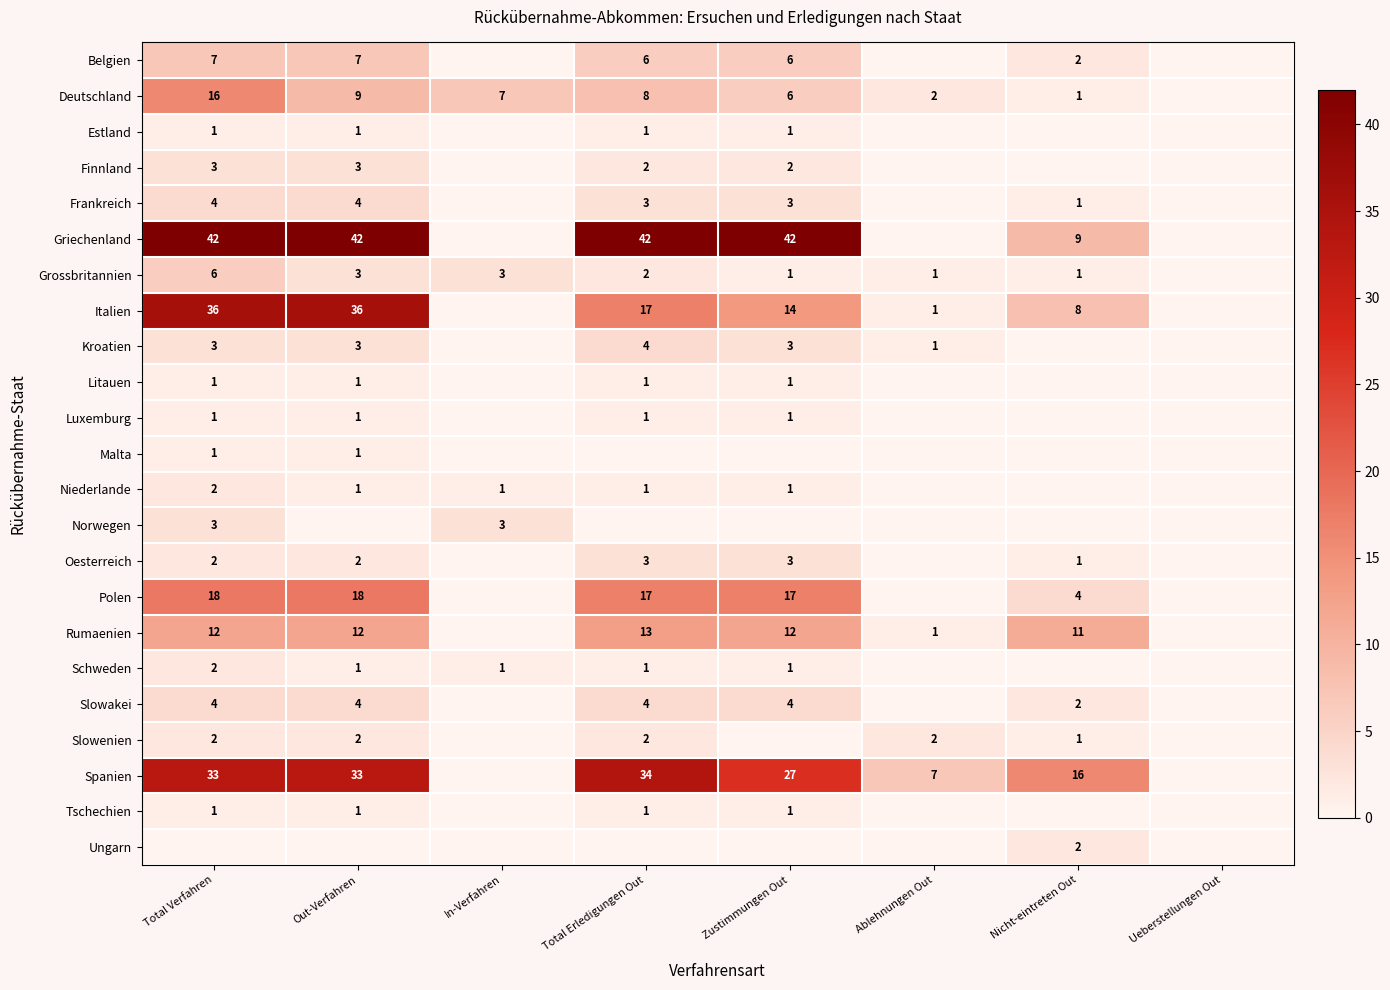

The Deutschland series shows 5 at Total Erledigungen Out. True or false?

False